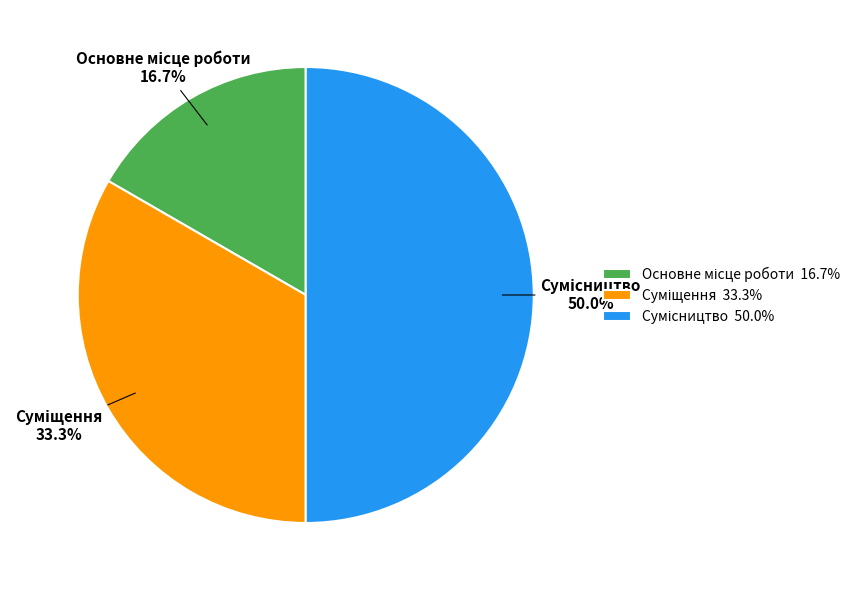

The Основне місце роботи slice represents 22% of the pie. True or false?

False